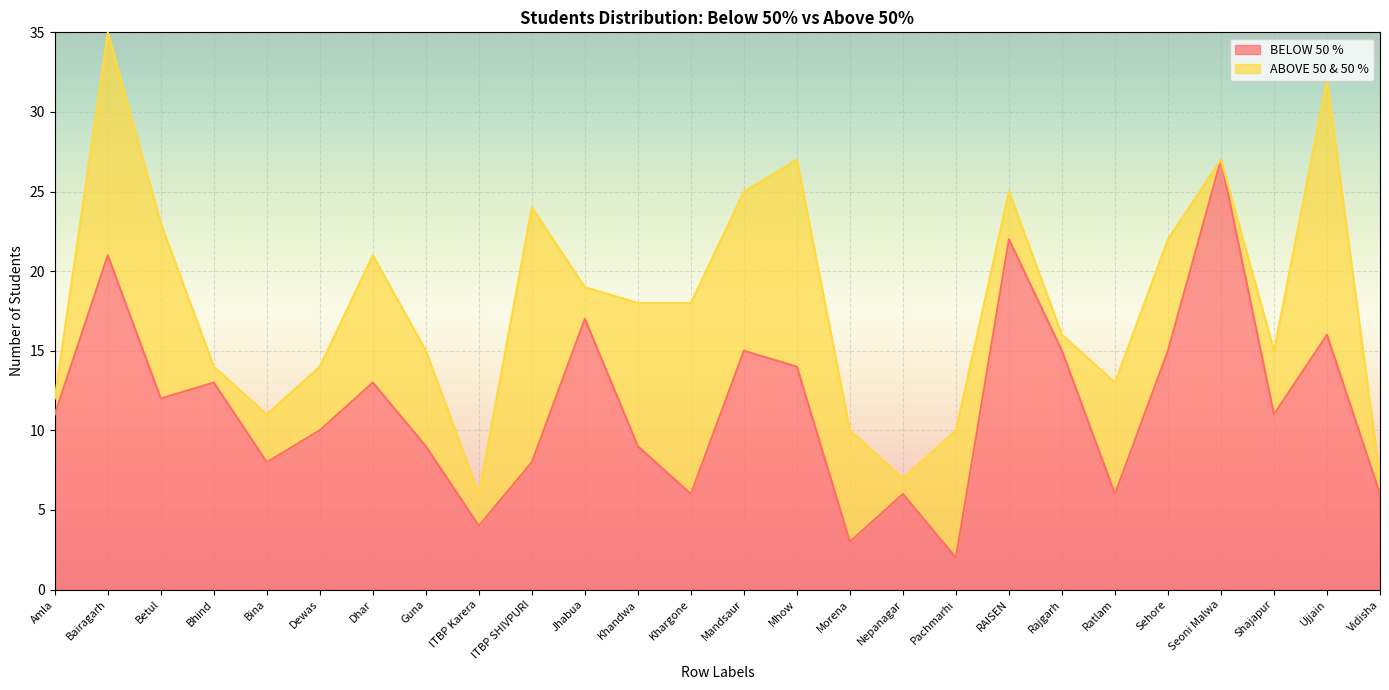

What is the ratio of the value at Sehore to the value at Dhar?

1.2